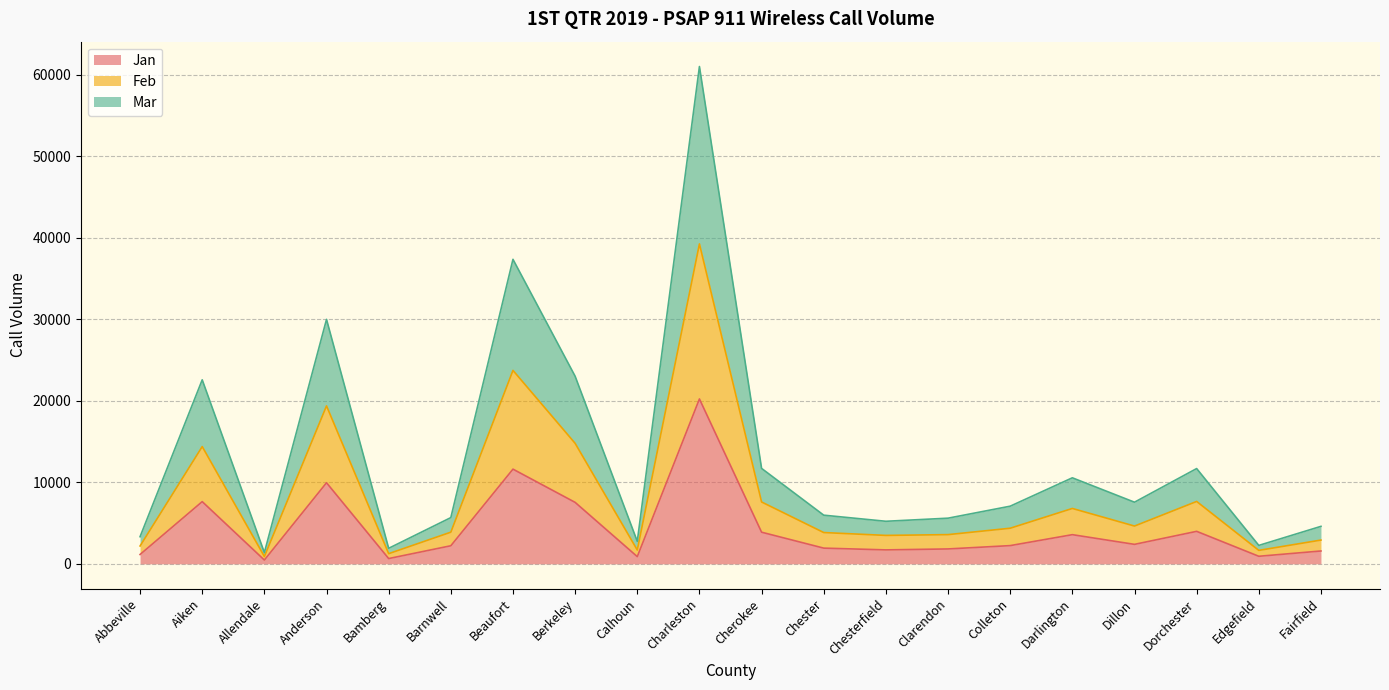

At which category is the sum across all series the highest?

Charleston